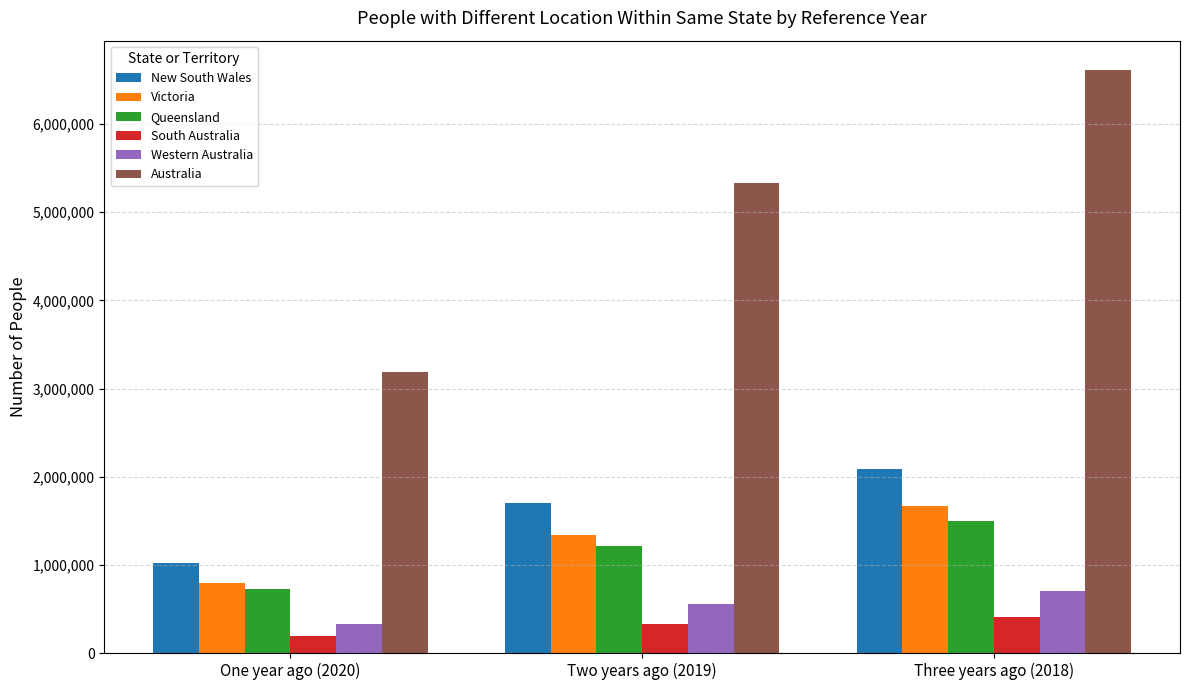

What are all the series names shown in the legend?

New South Wales, Victoria, Queensland, South Australia, Western Australia, Australia